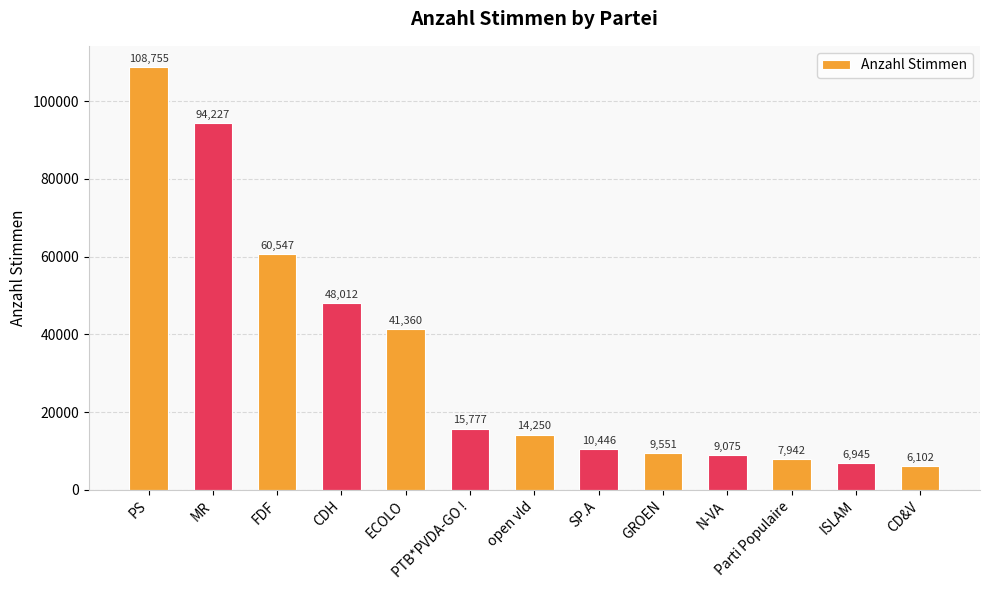

What is the maximum value shown in the chart?

108755